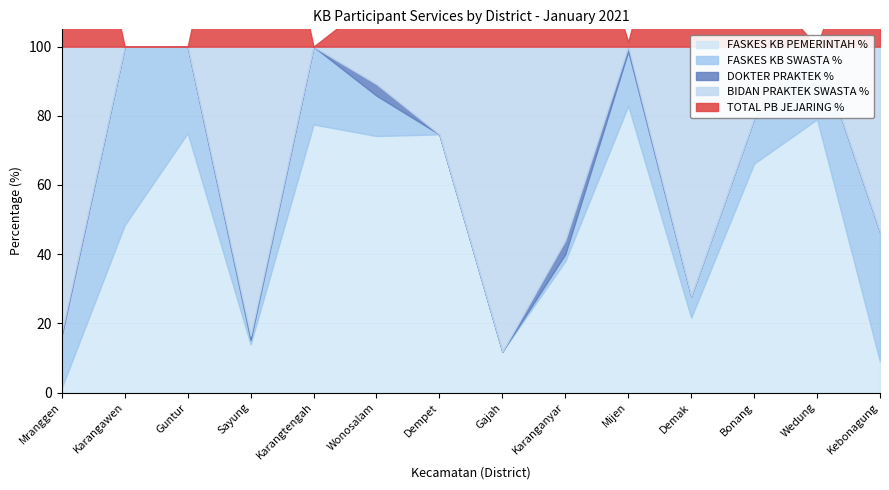

True or false: FASKES KB PEMERINTAH % has more than 2 points higher than both neighbors.

True